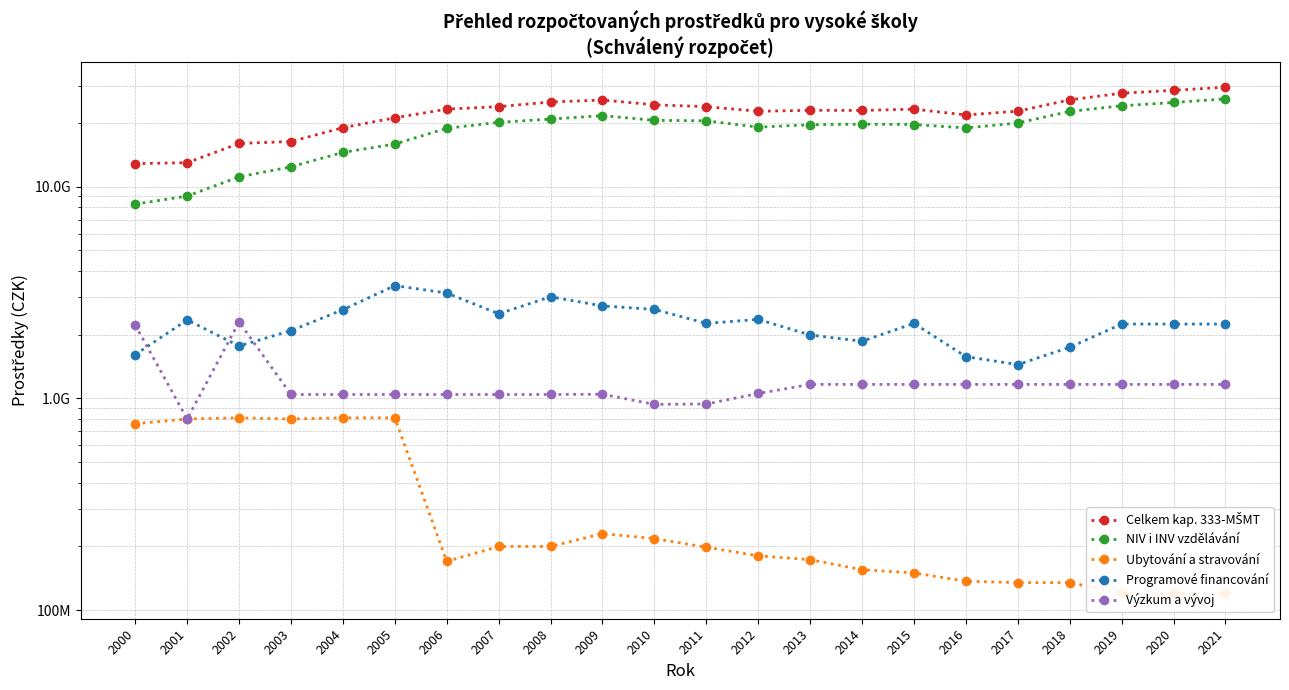

How many values in the NIV i INV vzdělávání series exceed 19751969000?

10